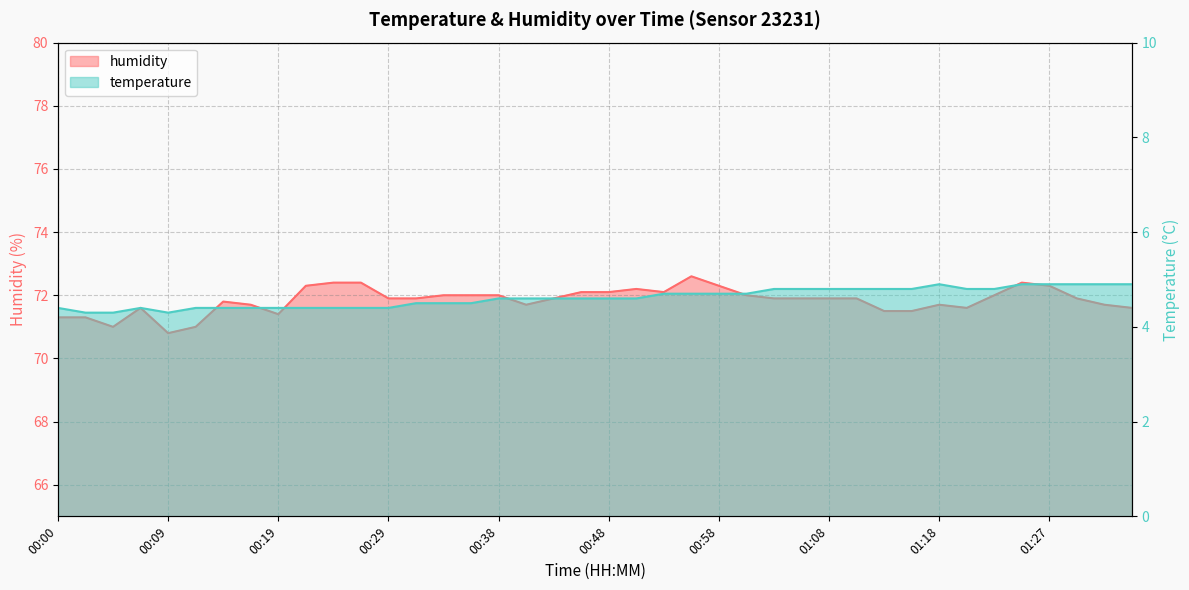

What is the value of the temperature point at the 5th from the left?

4.3